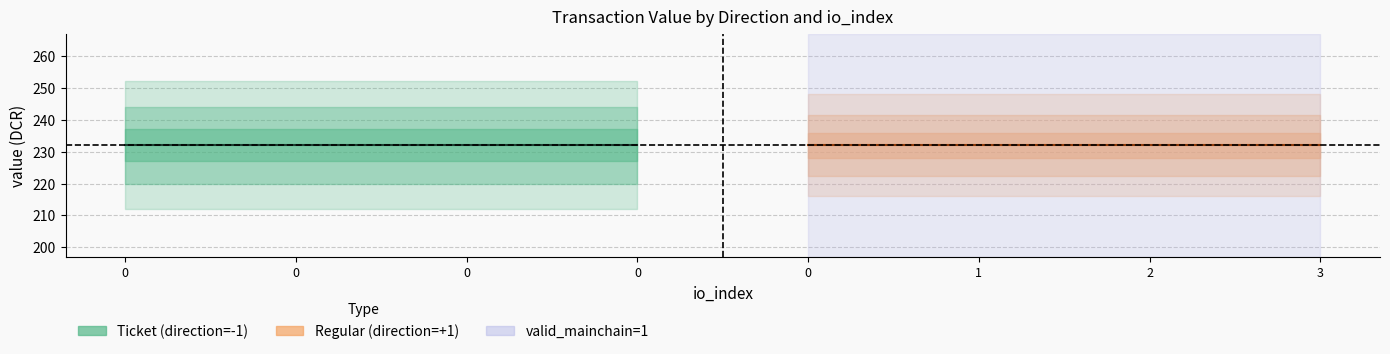

What is the value of the Ticket_value point at the 2nd from the left?

232.0